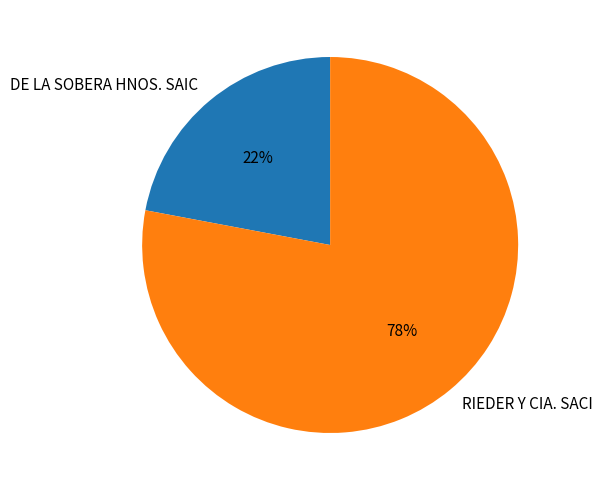

Rank the categories by value from lowest to highest.

DE LA SOBERA HNOS. SAIC, RIEDER Y CIA. SACI